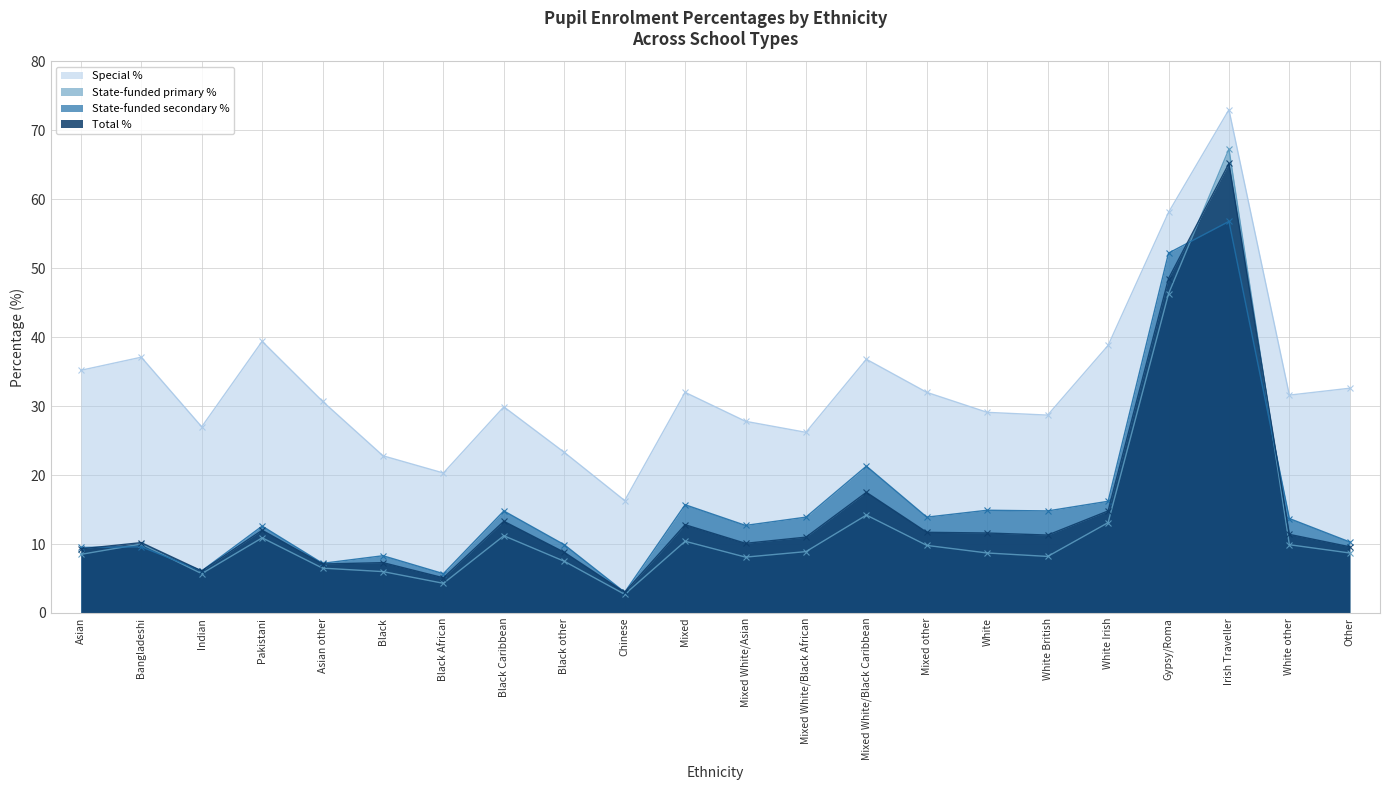

What is the label of the 16th point from the left?

White